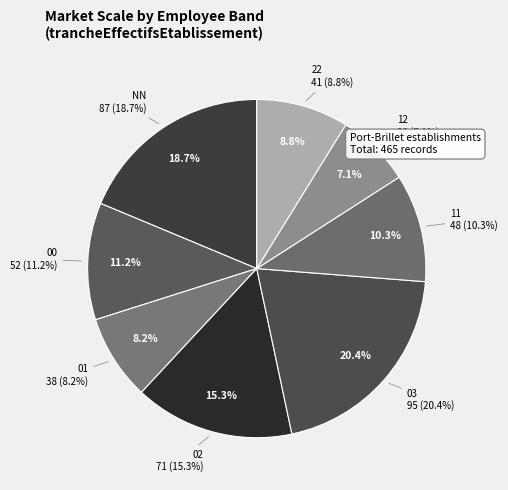

Is there a majority slice in this chart?

No